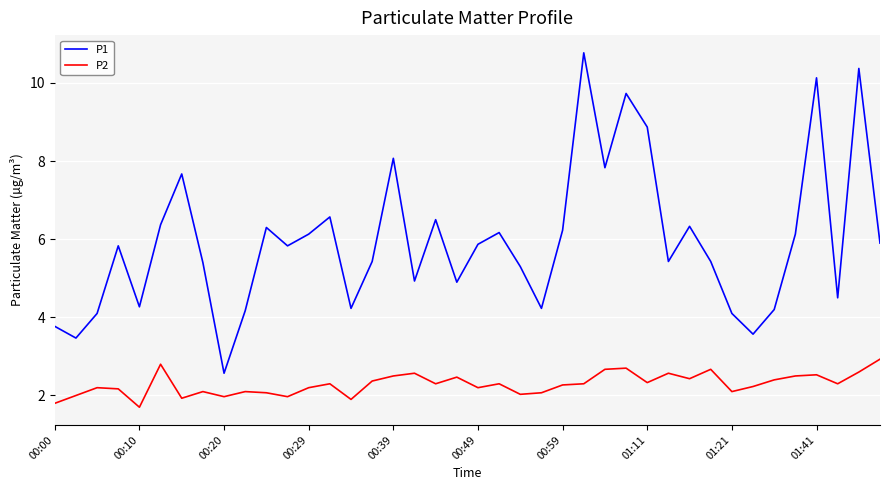

What is the maximum value shown in the chart?

10.8